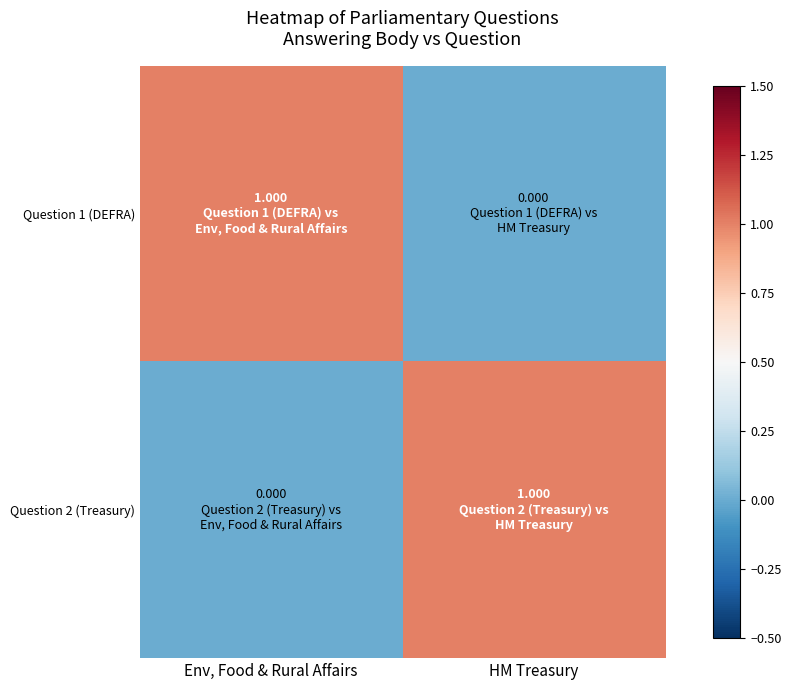

What is the maximum value shown in the chart?

1